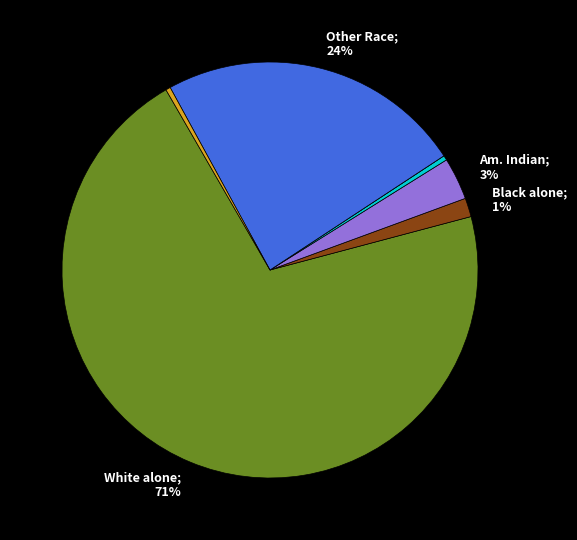

To the nearest percent, what is the average slice percentage?

14%